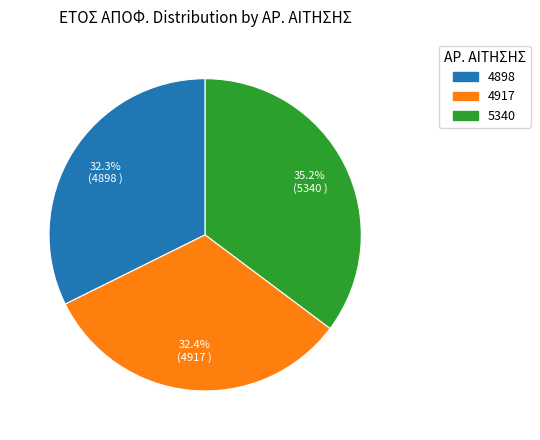

Does any single category account for the majority?

No